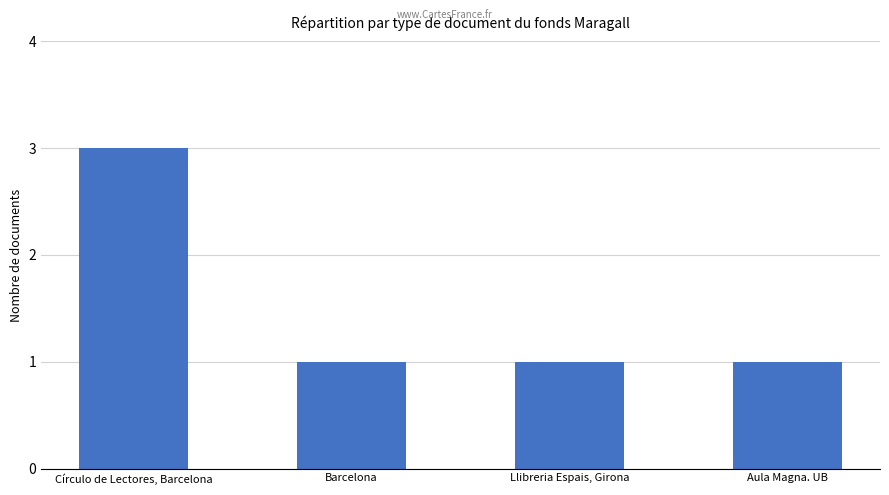

What is the minimum value shown in the chart?

1